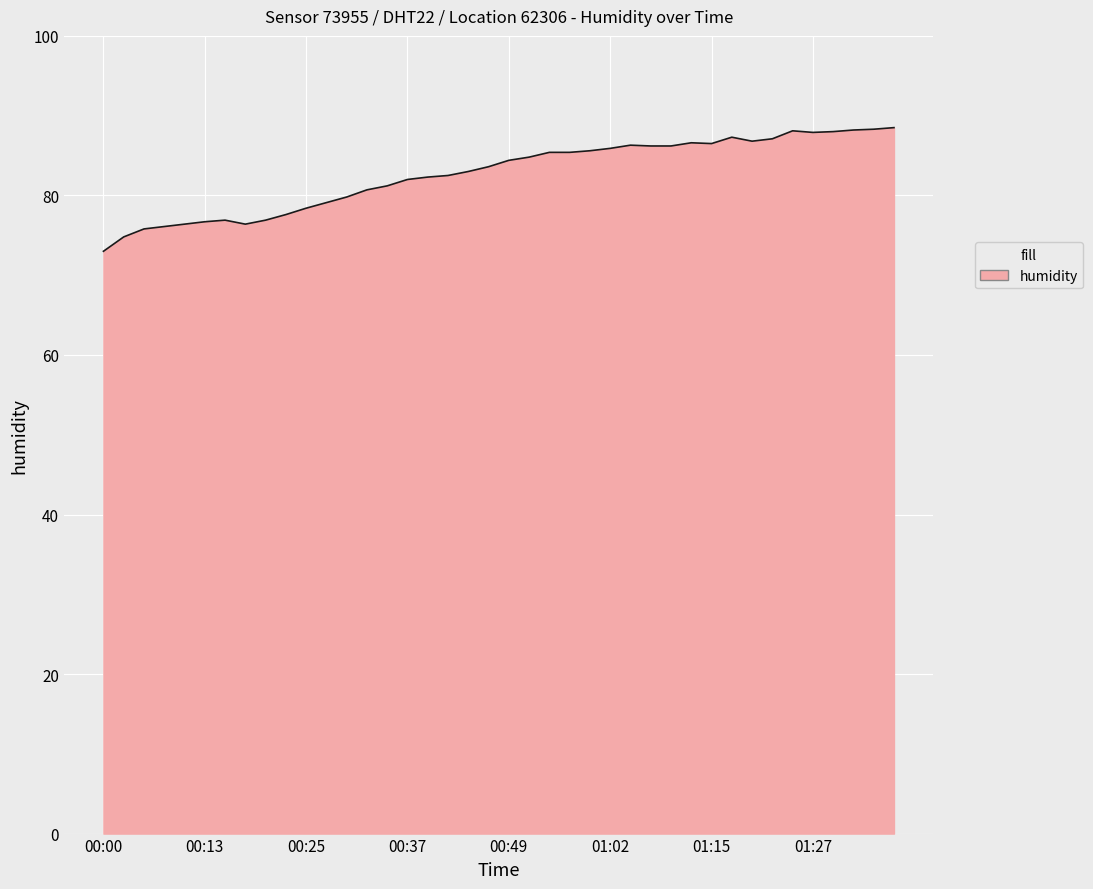

What is the greatest value displayed?

88.5